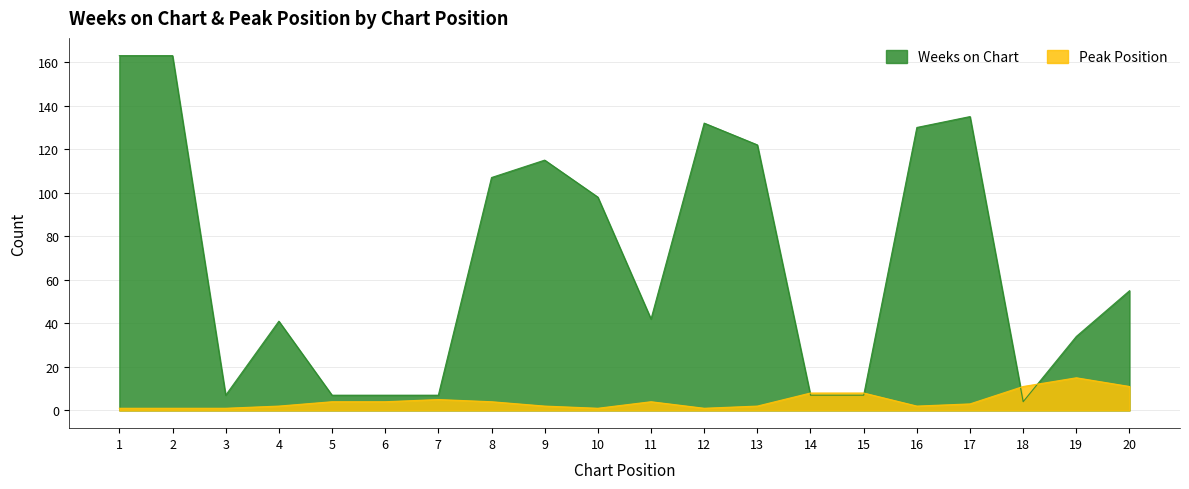

Which category has the highest value in the Weeks on Chart series?

1